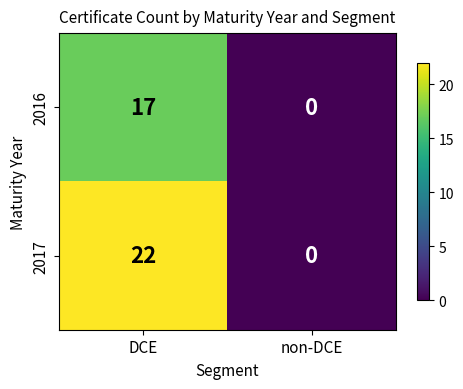

Rank the series by their average value, from lowest to highest.

2016, 2017